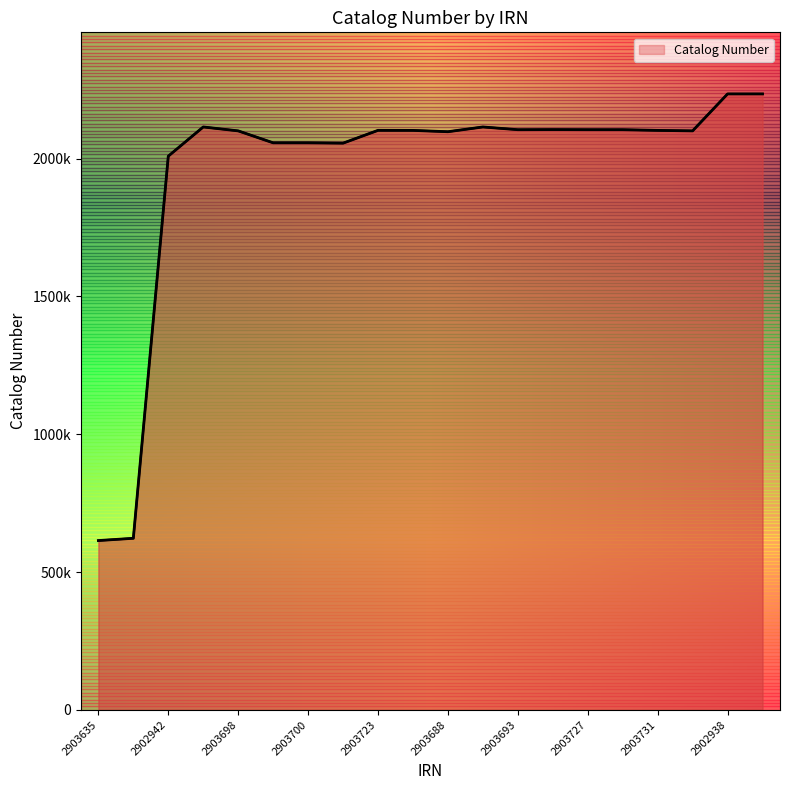

List the labels in order of value, largest first.

18, 19, 2903700, 11, 13, 14, 15, 12, 2903731, 2902938, 16, 17, 2903723, 10, 2903693, 2903688, 2903727, 2903698, 2902942, 2903635